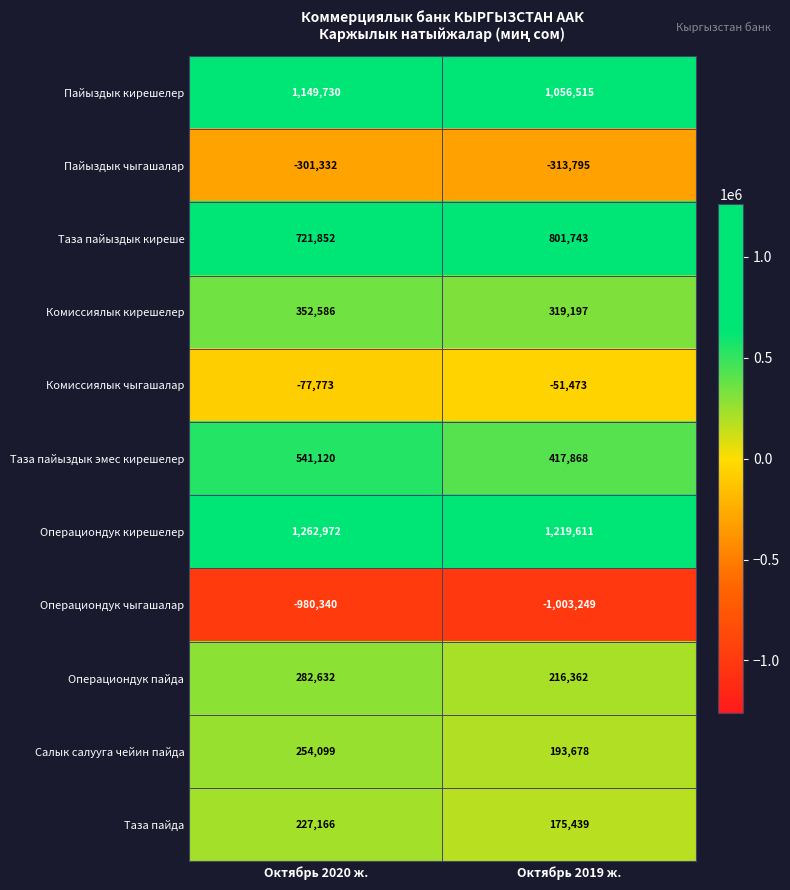

Which category has the lowest value in the Таза пайыздык эмес кирешелер series?

Октябрь 2019 ж.